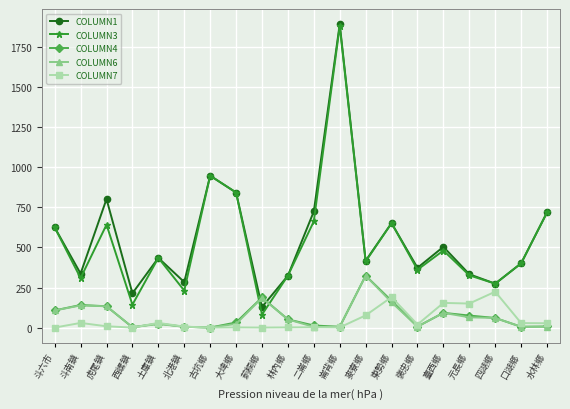

What is the lowest value of the COLUMN3 series?

81